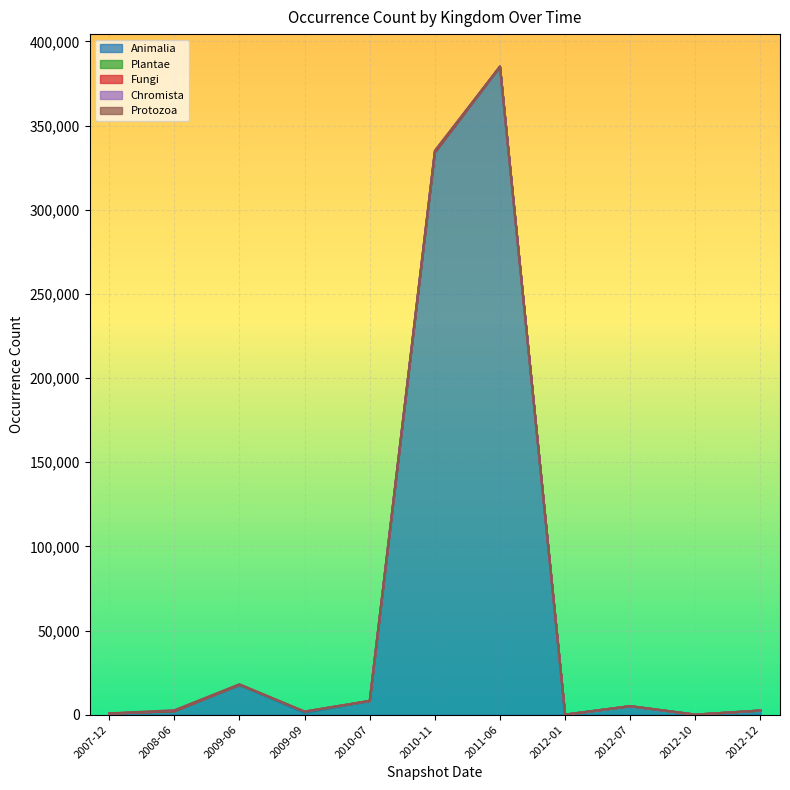

True or false: Plantae and Chromista intersect in this chart.

True